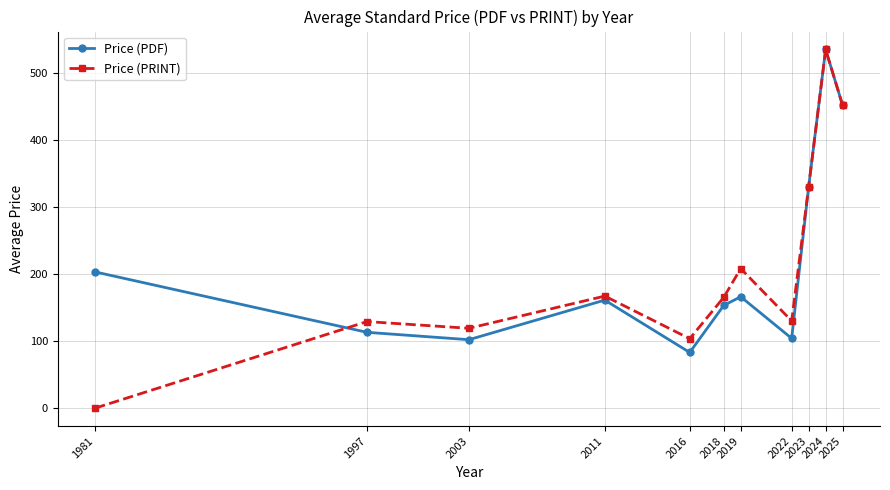

At which label does Price (PRINT) first exceed 165?

2011